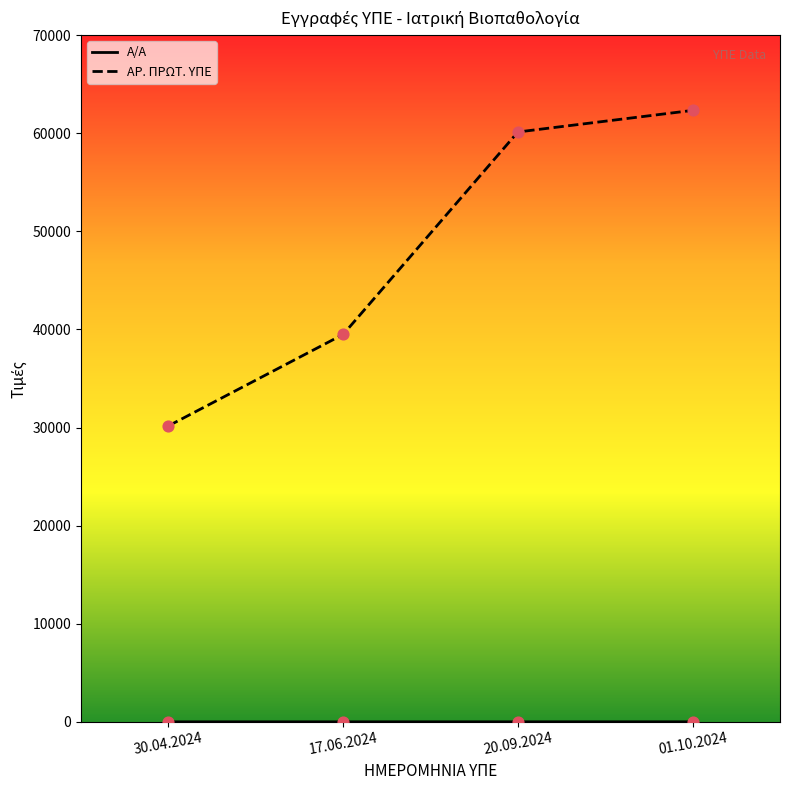

Which series has the largest total across all categories?

ΑΡ. ΠΡΩΤ. ΥΠΕ